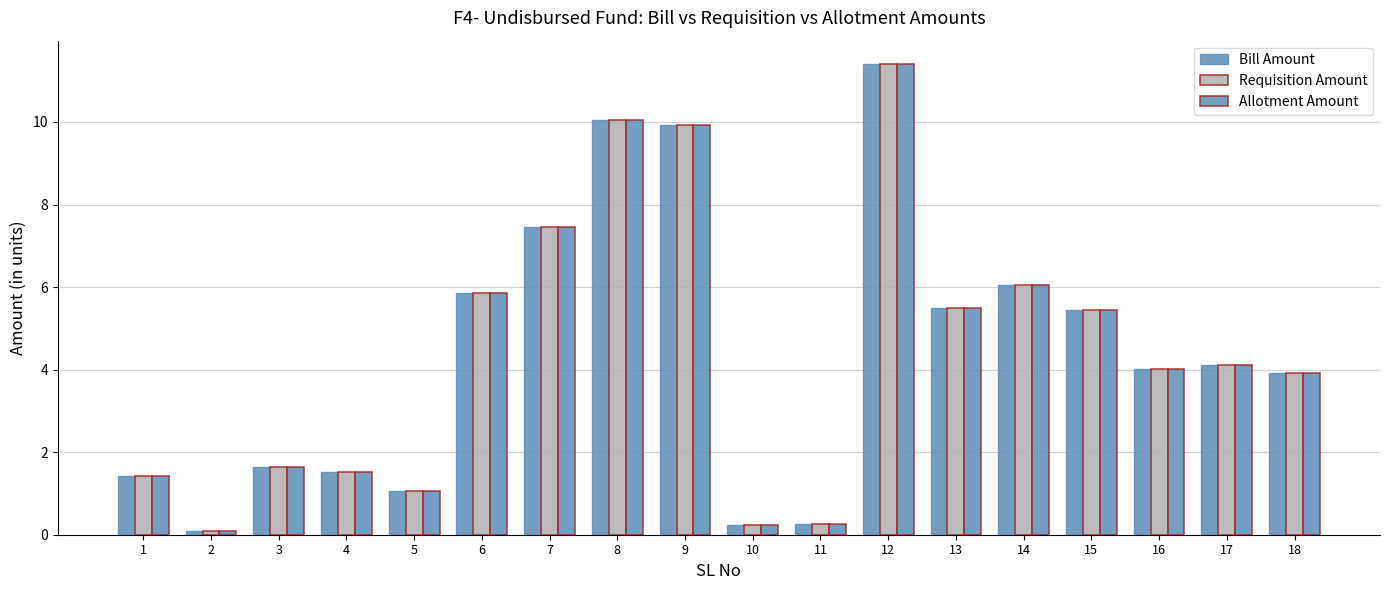

How many distinct data groups are displayed?

3